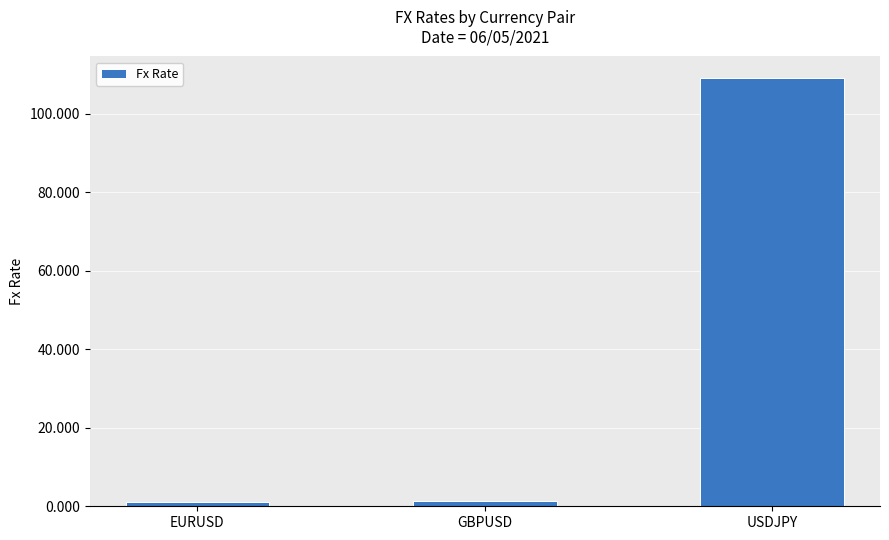

Which category has the highest value across all series?

USDJPY